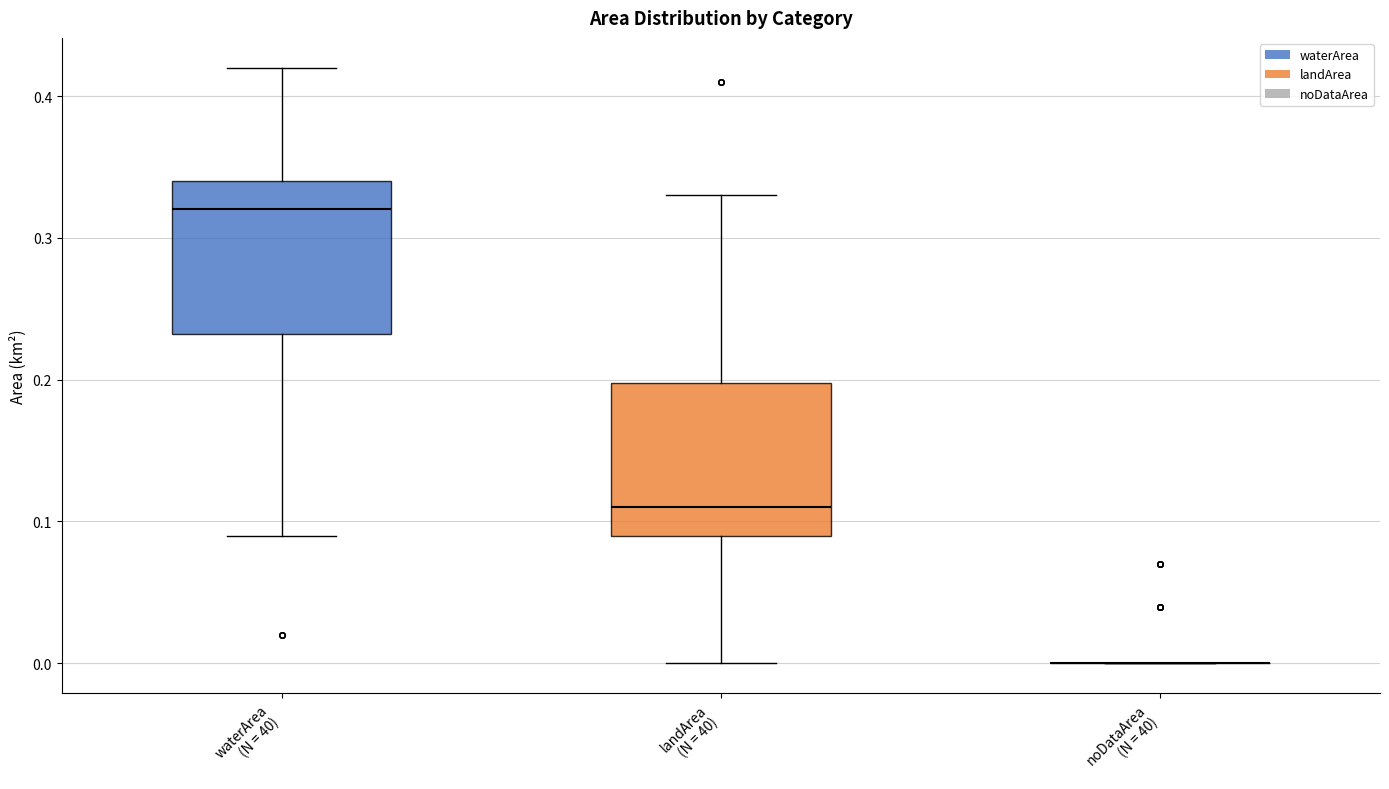

Where is the upper edge of the box for waterArea (N = 40) on the y-axis? The values are not printed on the chart, so give them approximately, as read against the axis.

0.34